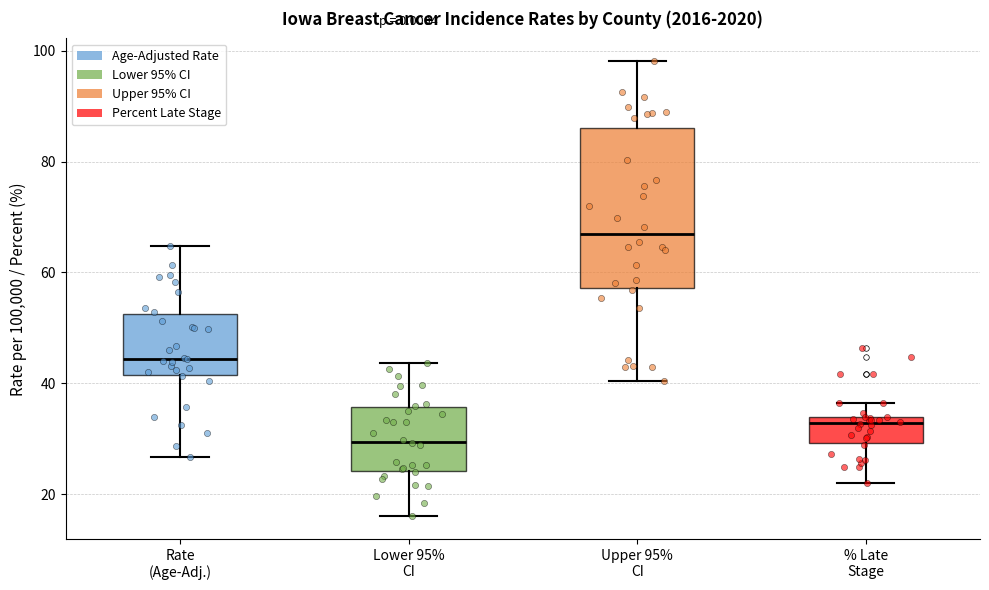

Reading left to right, read every box against the y-axis: the position of its median line, the range the box covers, and the ends of its whiskers. The values are not printed on the chart, so give them approximately, as read against the axis.

Rate (Age-Adj.): median 44, box 42 to 52, whiskers 26 to 64
Lower 95% CI: median 30, box 24 to 36, whiskers 16 to 44
Upper 95% CI: median 66, box 58 to 86, whiskers 40 to 98
% Late Stage: median 32, box 30 to 34, whiskers 22 to 36